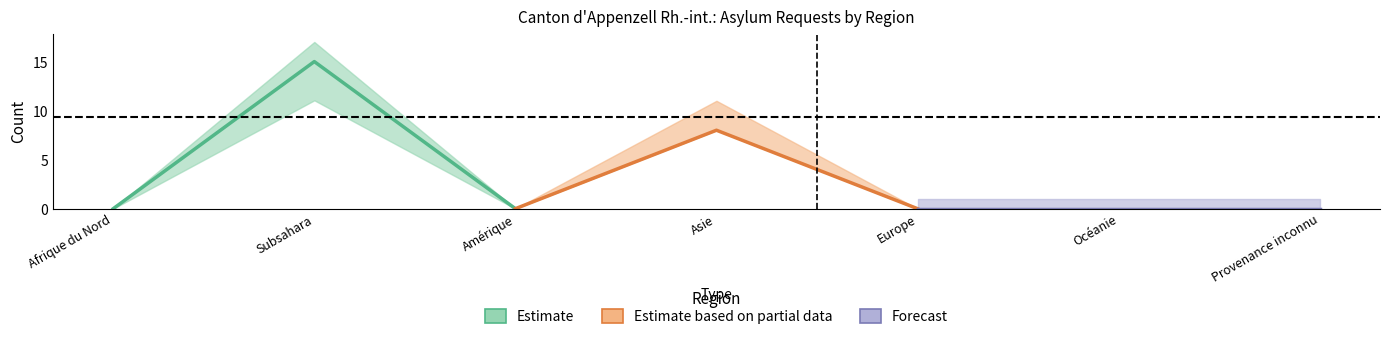

Does the chart have visible grid lines?

No